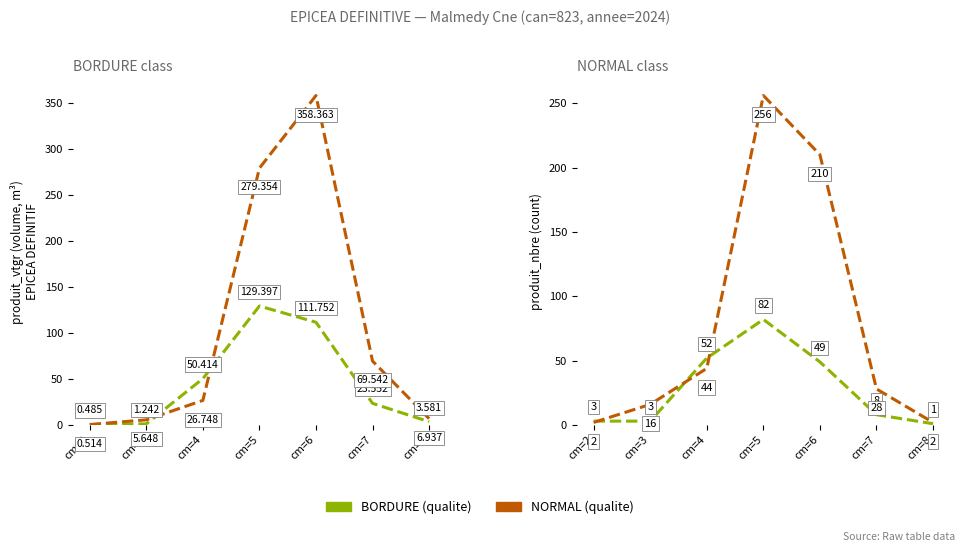

What is the maximum value for NORMAL?

256